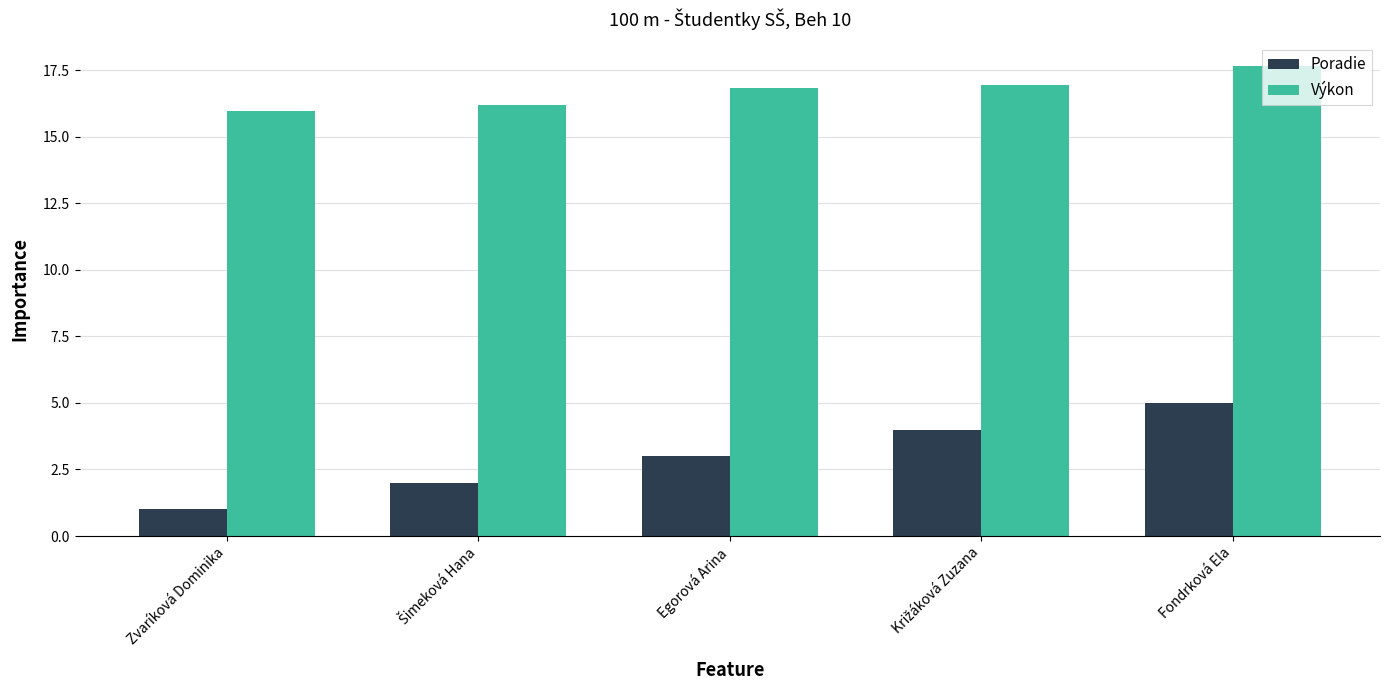

What is the label of the 3rd bar from the right?

Egorová Arina